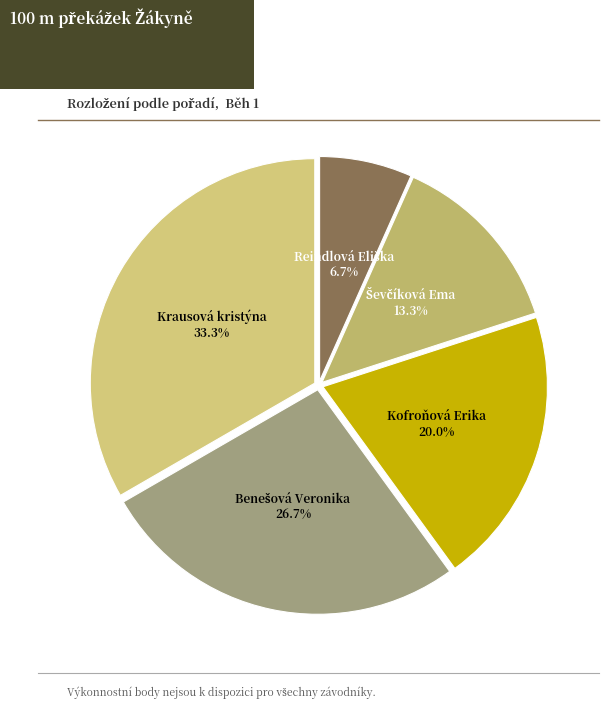

Is there a majority slice in this chart?

No